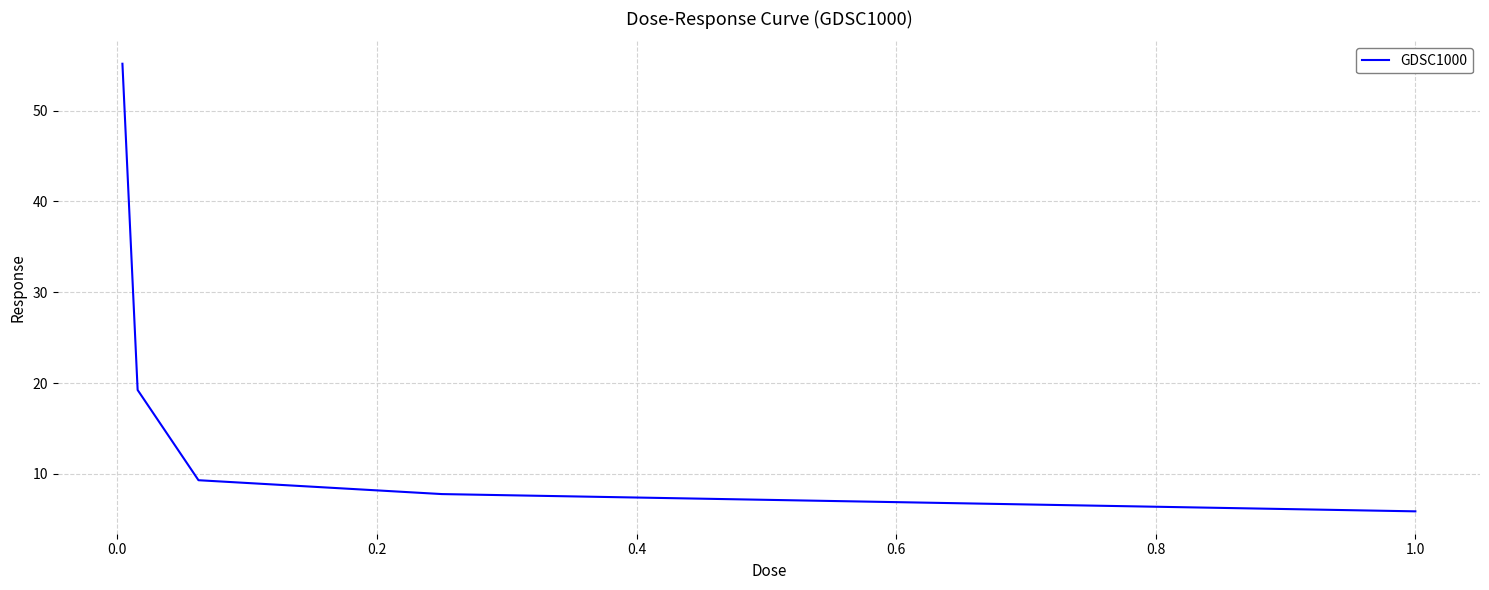

What is the average value?

19.5